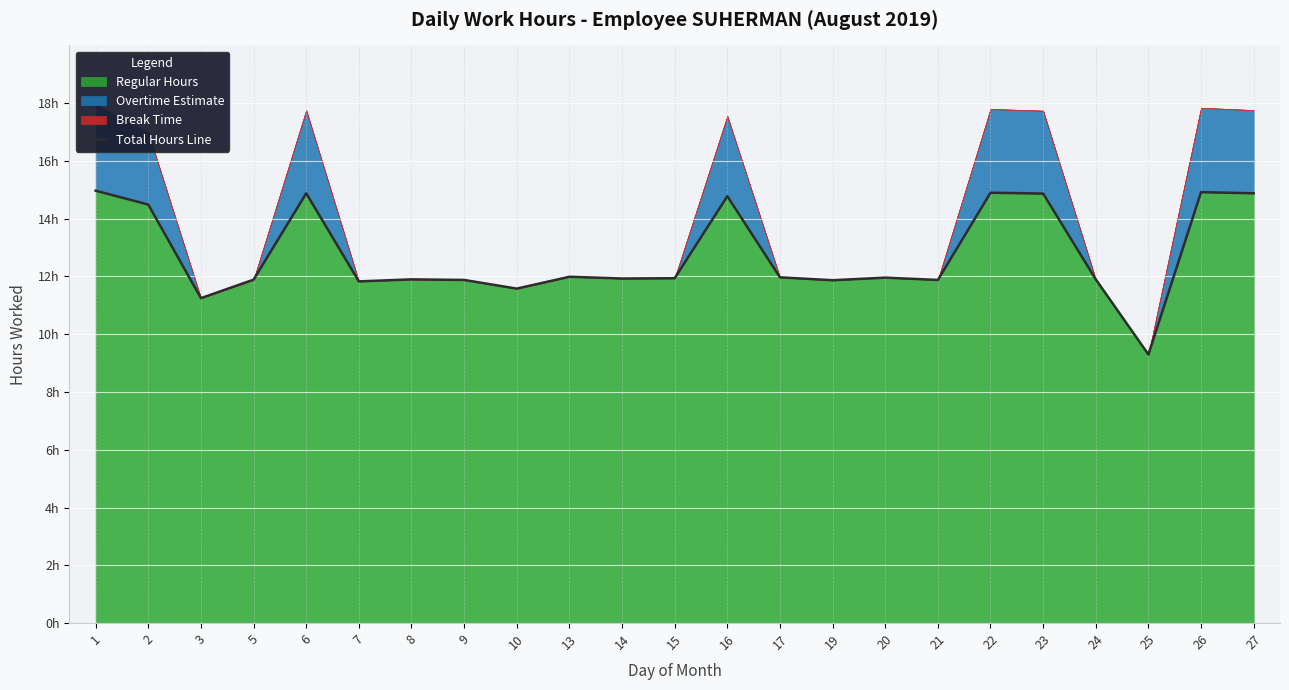

Which category has the lowest value across all series?

25